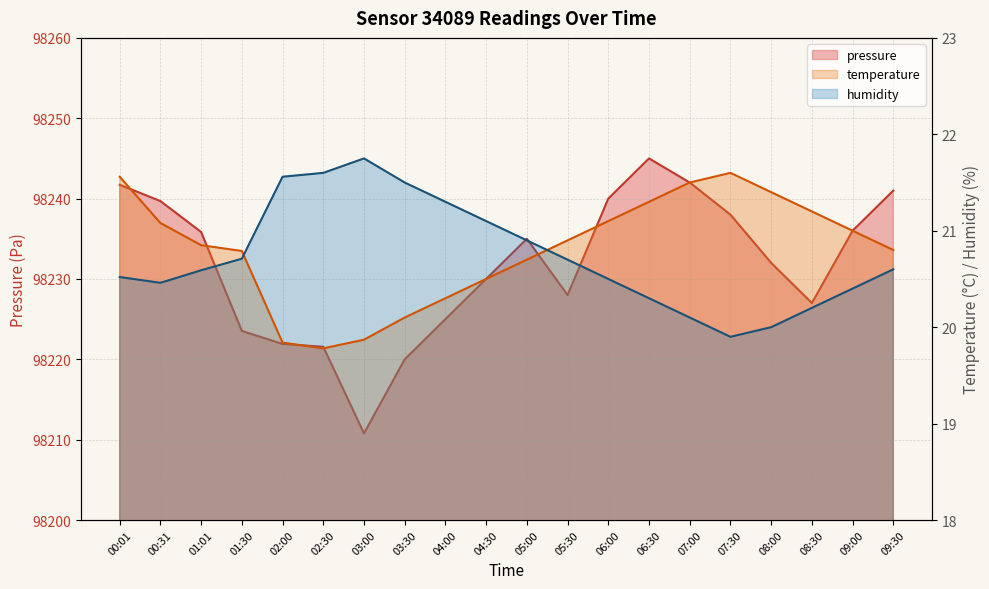

What is the sum of all pressure values?

1964634.0